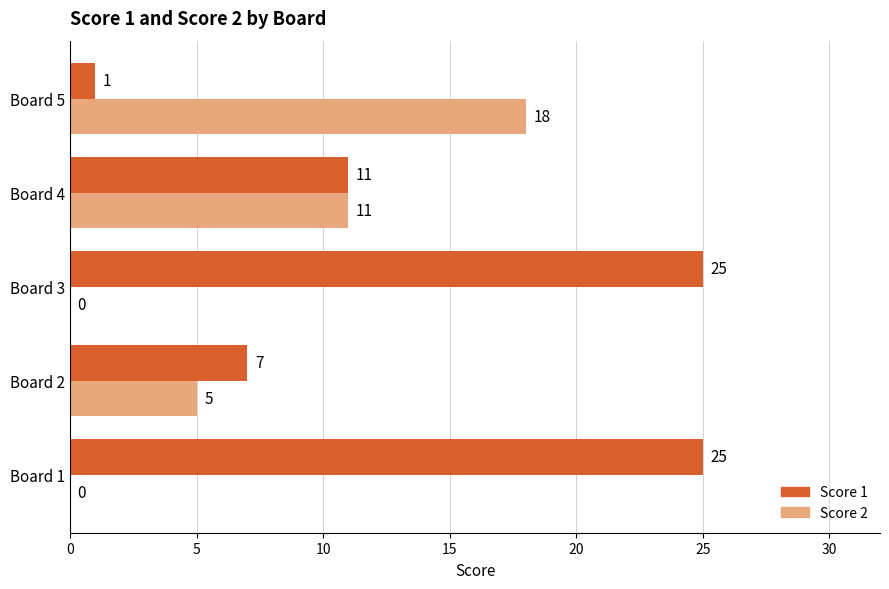

Which series has the largest total across all categories?

Score 1